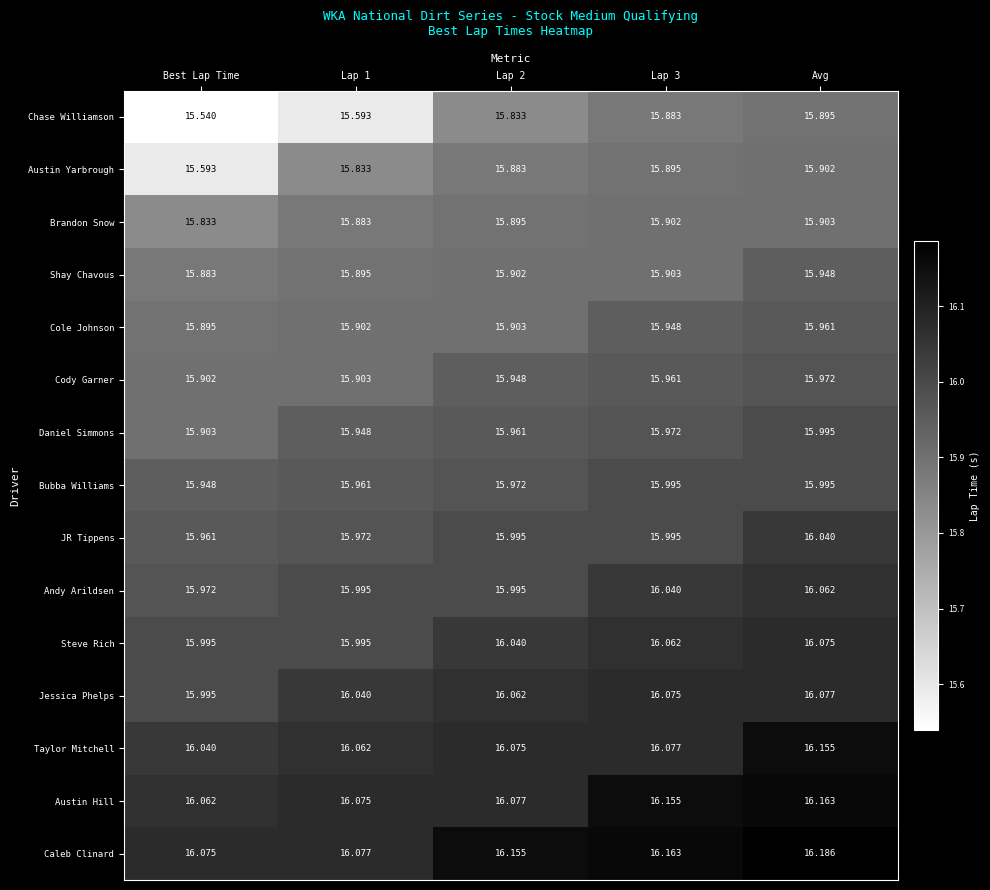

At which label does Jessica Phelps reach its minimum?

Best Lap Time